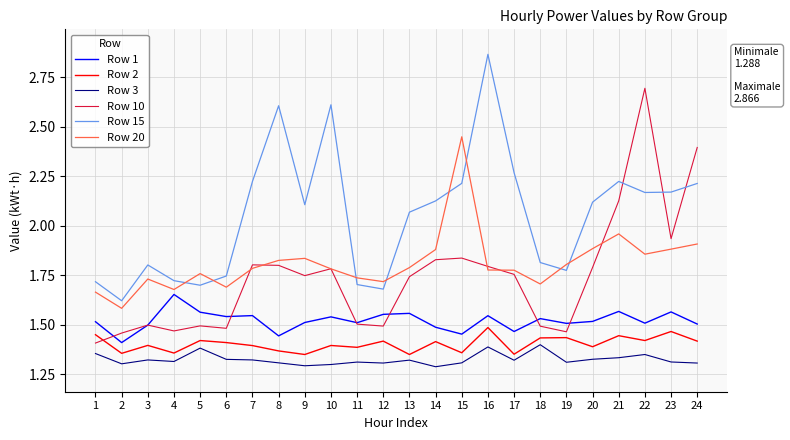

Is the value of Row 3 at 13 greater than the value of Row 20 at 5?

No